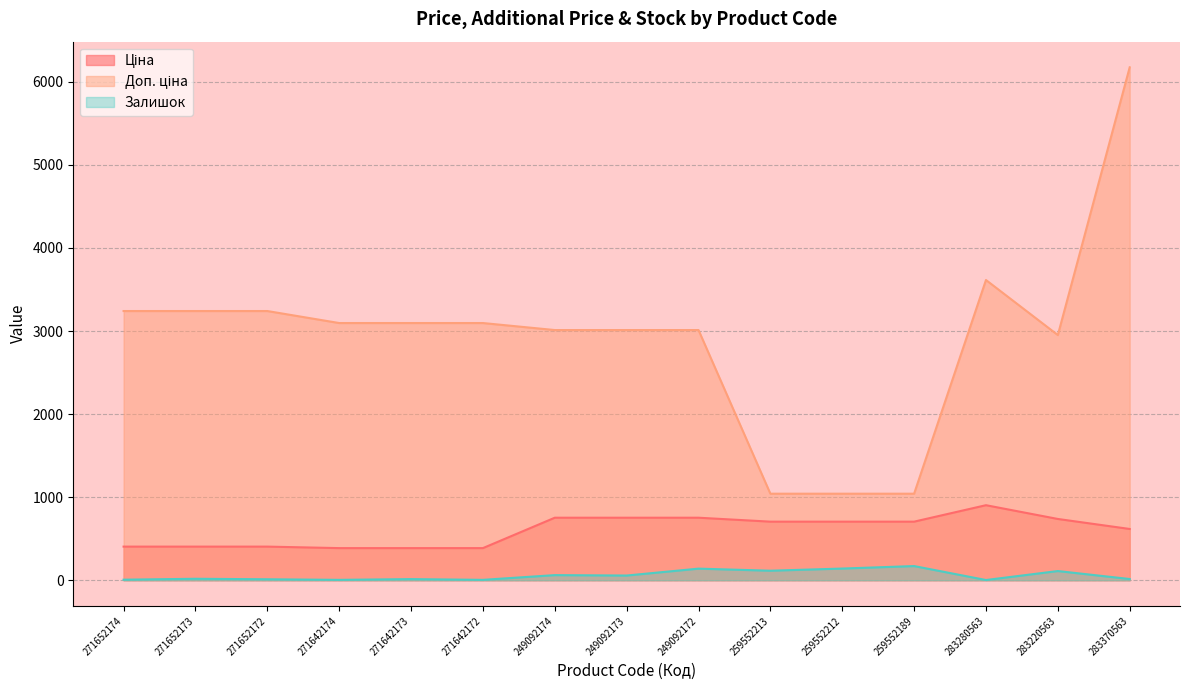

Read the Залишок value at 259552213.

115.0